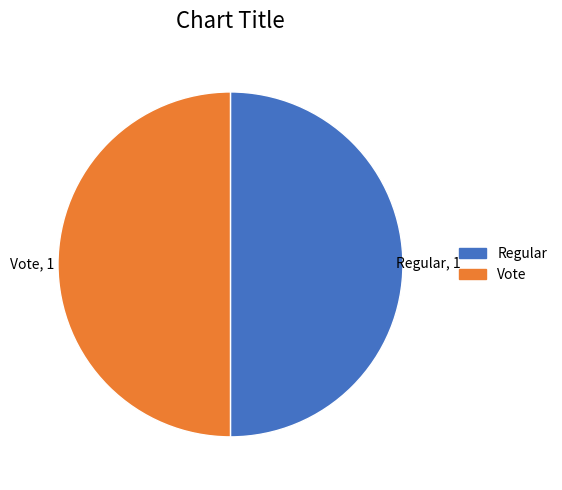

Do Vote and Regular together represent more than half of the pie?

Yes